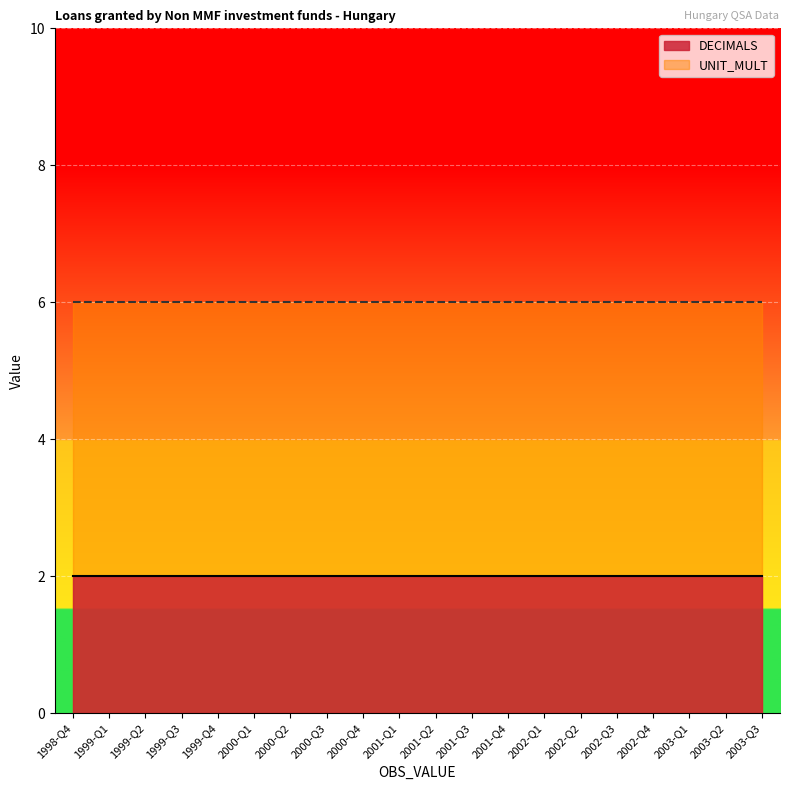

What is the total value across all series at 1999-Q3?

8